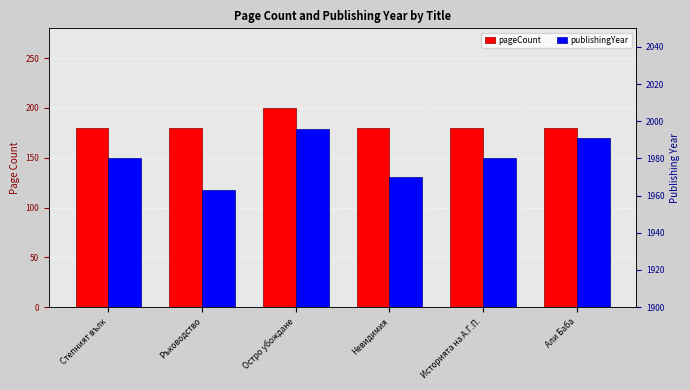

Count the publishingYear values in the range 1970 to 1991.

4